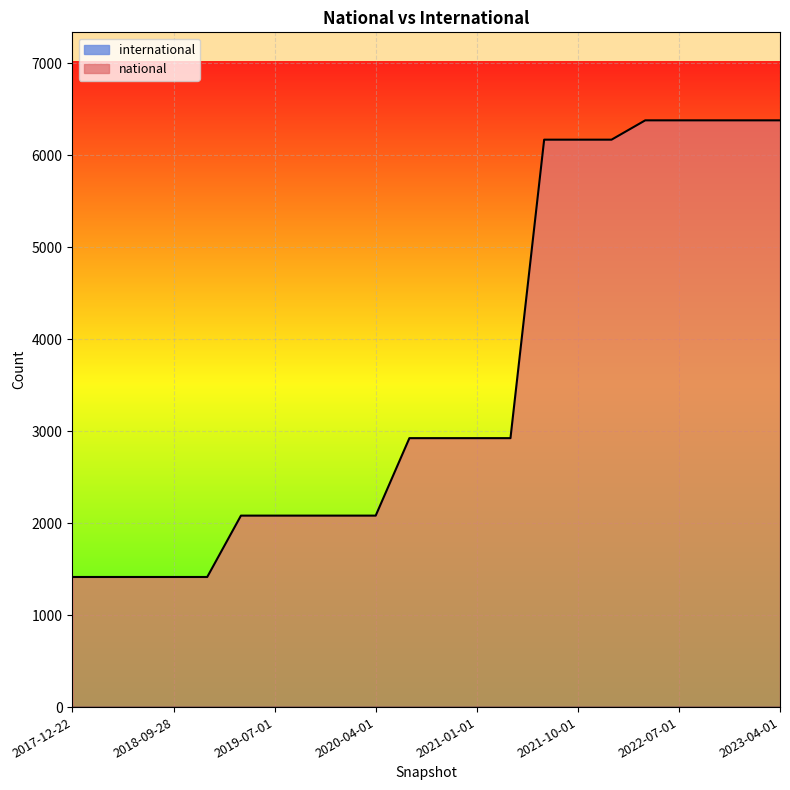

What is the average value?

3616